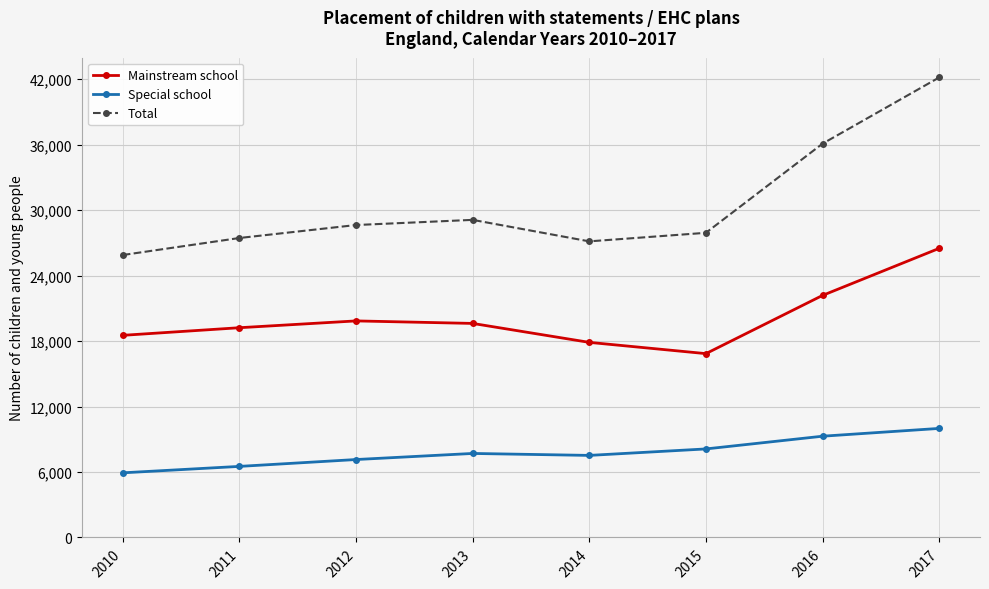

List the series in order of their peak value, highest first.

Total, Mainstream school, Special school